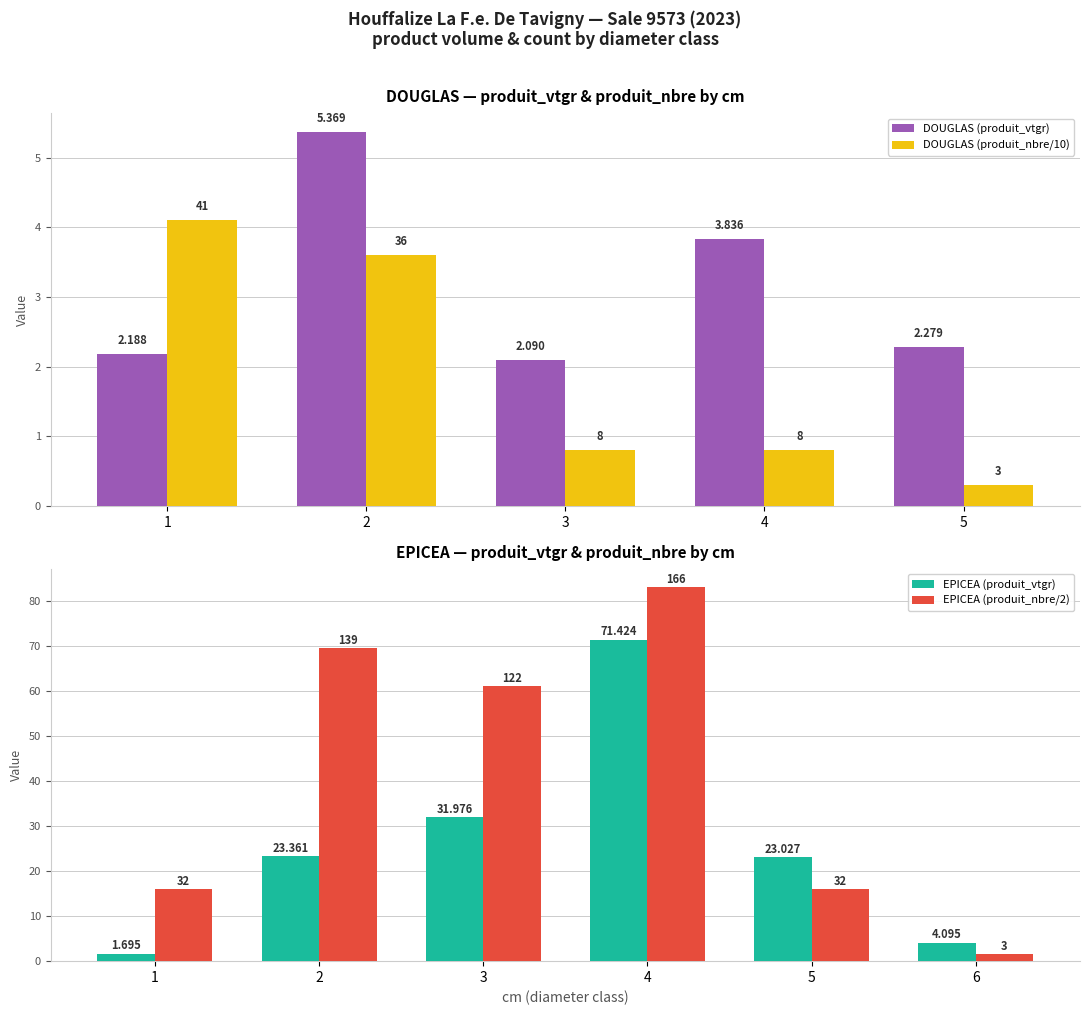

The EPICEA series shows 35.8 at 3. True or false?

False